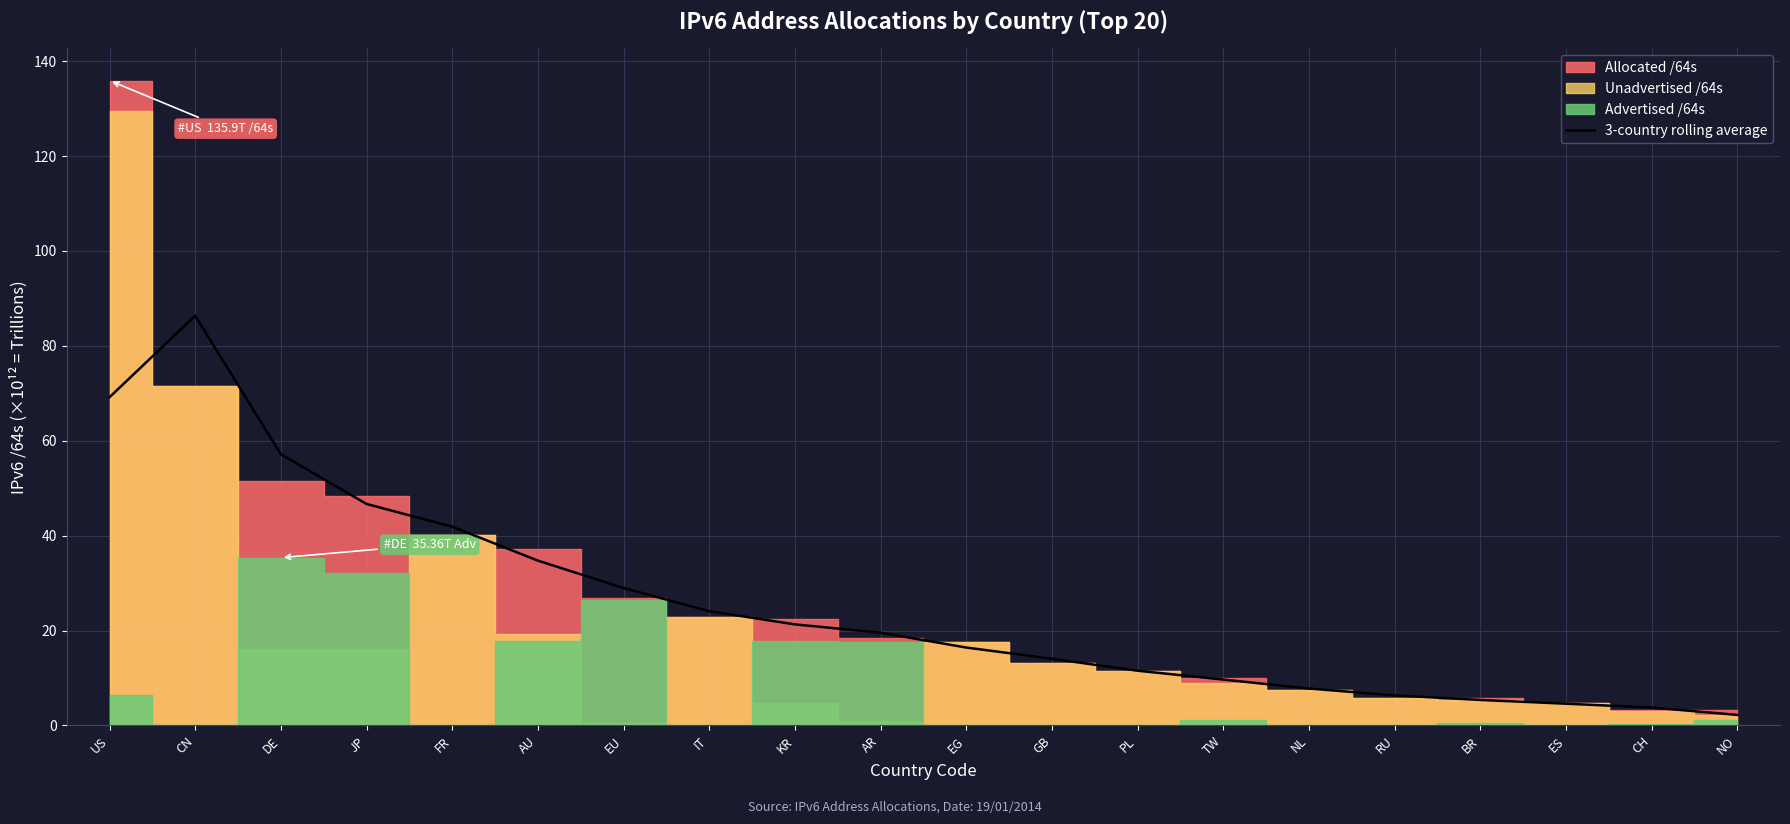

The value at NO is 3.5. True or false?

False